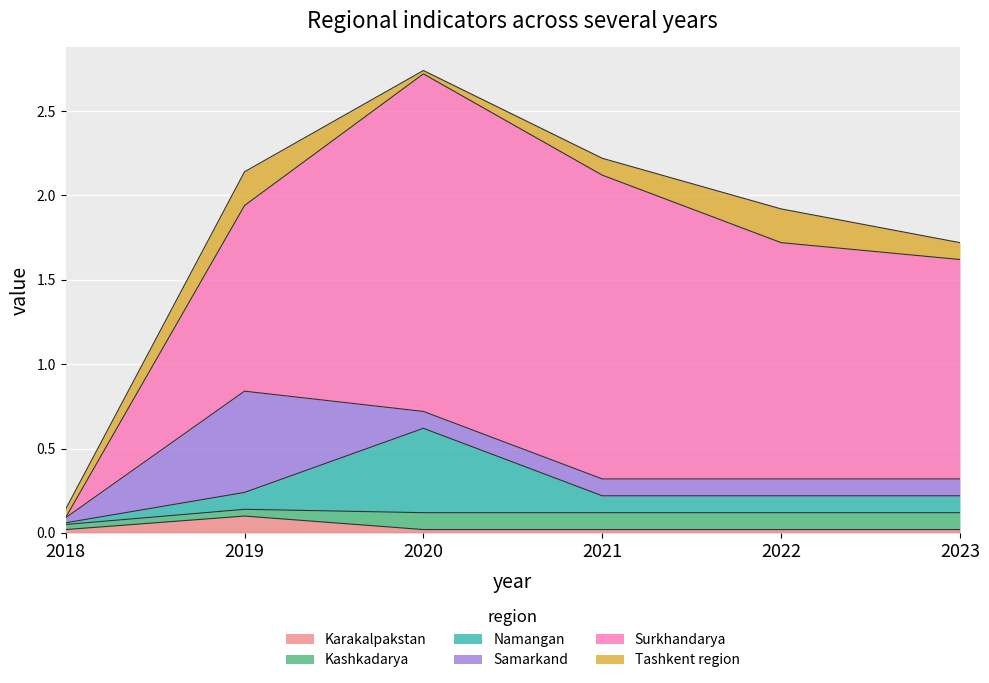

What is the average value of the Kashkadarya series?

0.1